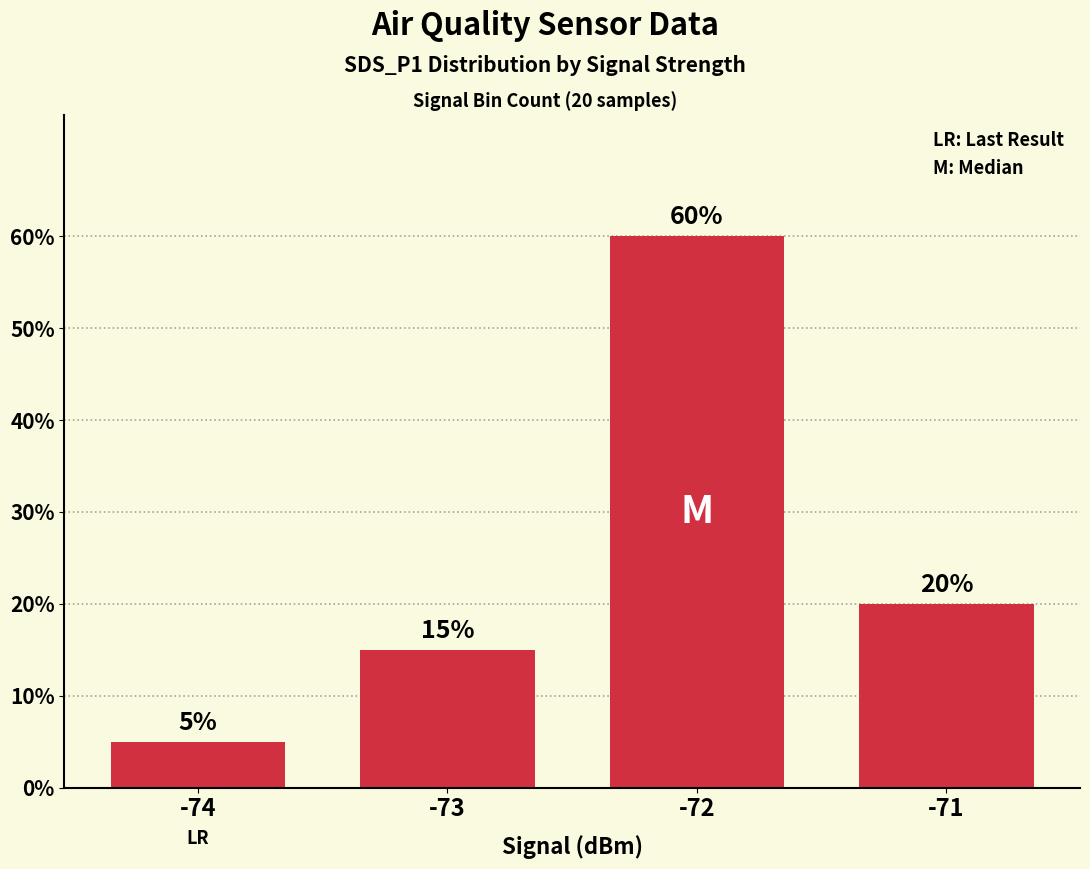

Are the bars horizontal?

No